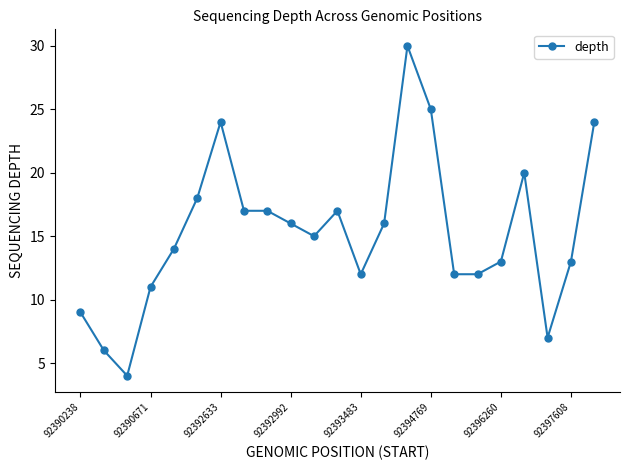

What is the value of the 10th point from the left?

16